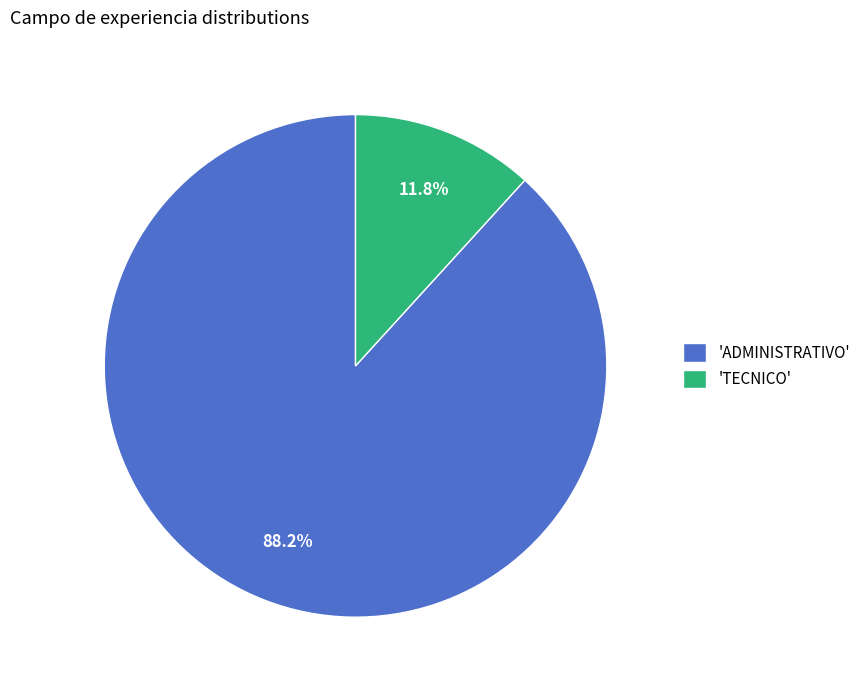

Which category has the biggest portion of the pie?

'ADMINISTRATIVO'